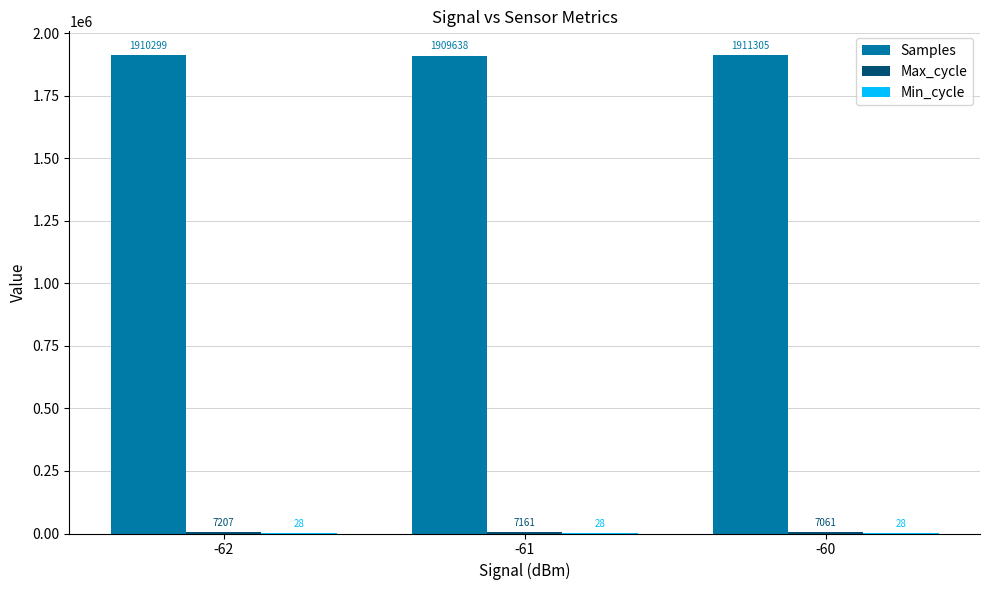

What is the total value across all series at -61?

1916827